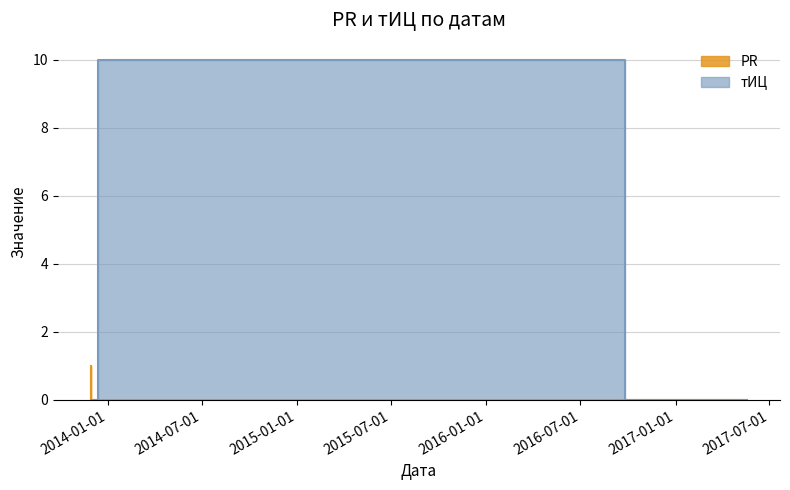

True or false: тИЦ has a value of 10 at 2016-09-26.

True